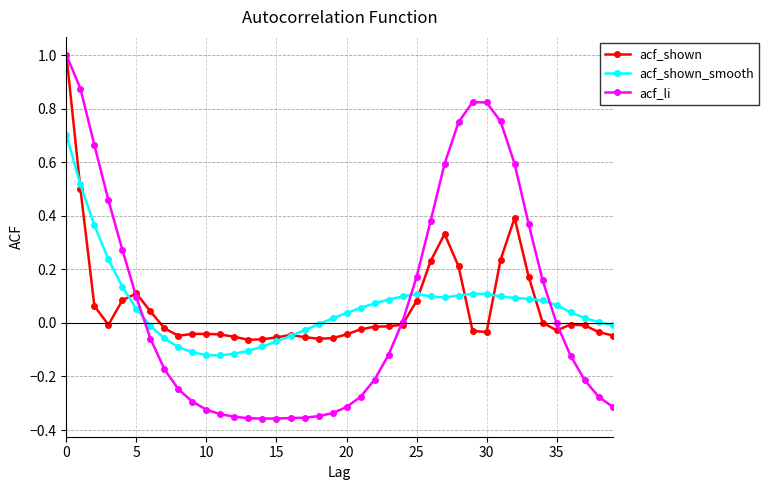

What is the maximum value for acf_li?

1.0